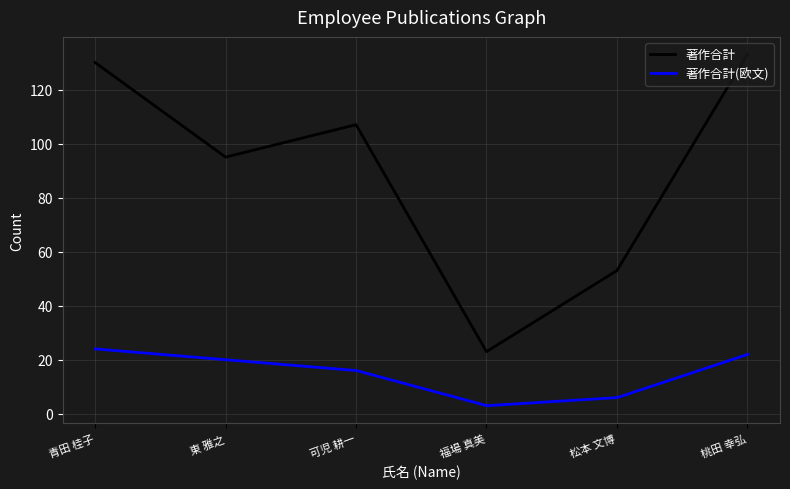

Reading left to right, list all the values displayed in this chart.

著作合計: 青田 桂子=130	東 雅之=95	可児 耕一=107	福場 真美=23	松本 文博=53	桃田 幸弘=133
著作合計(欧文): 青田 桂子=24	東 雅之=20	可児 耕一=16	福場 真美=3	松本 文博=6	桃田 幸弘=22